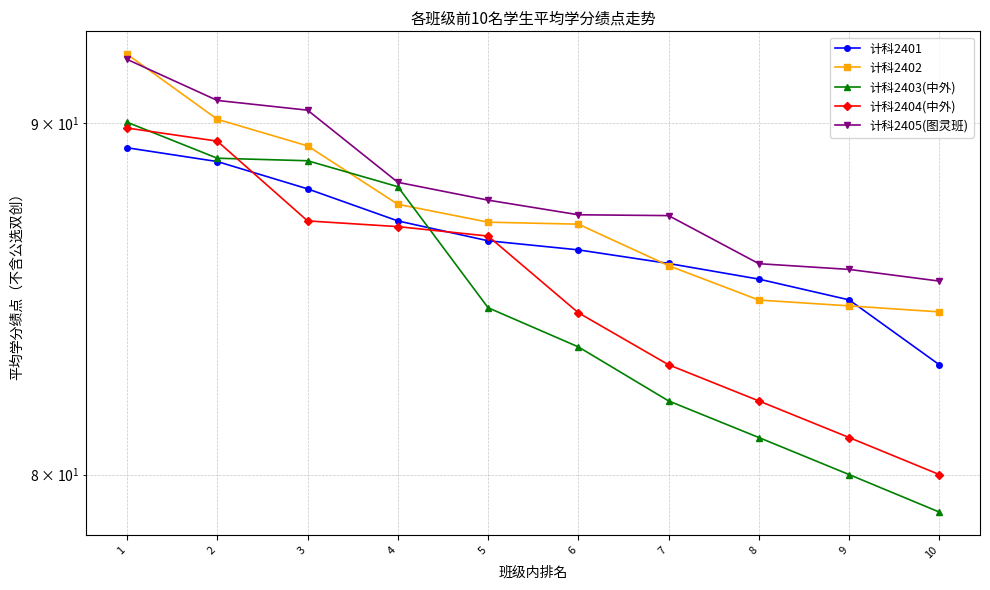

How many data points in 计科2401 are above 86?

6